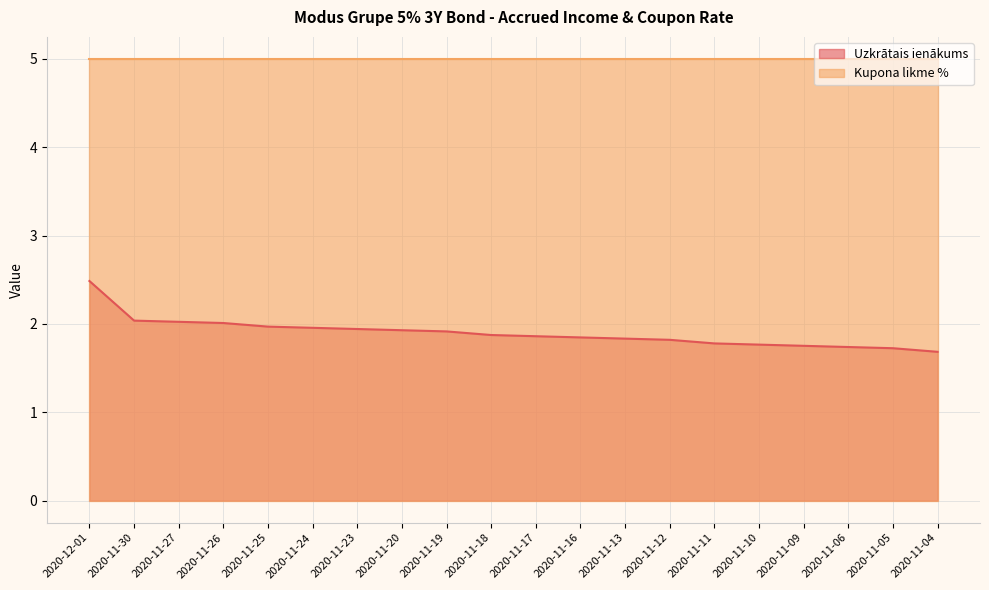

What is the difference between the maximum and minimum values?

0.8